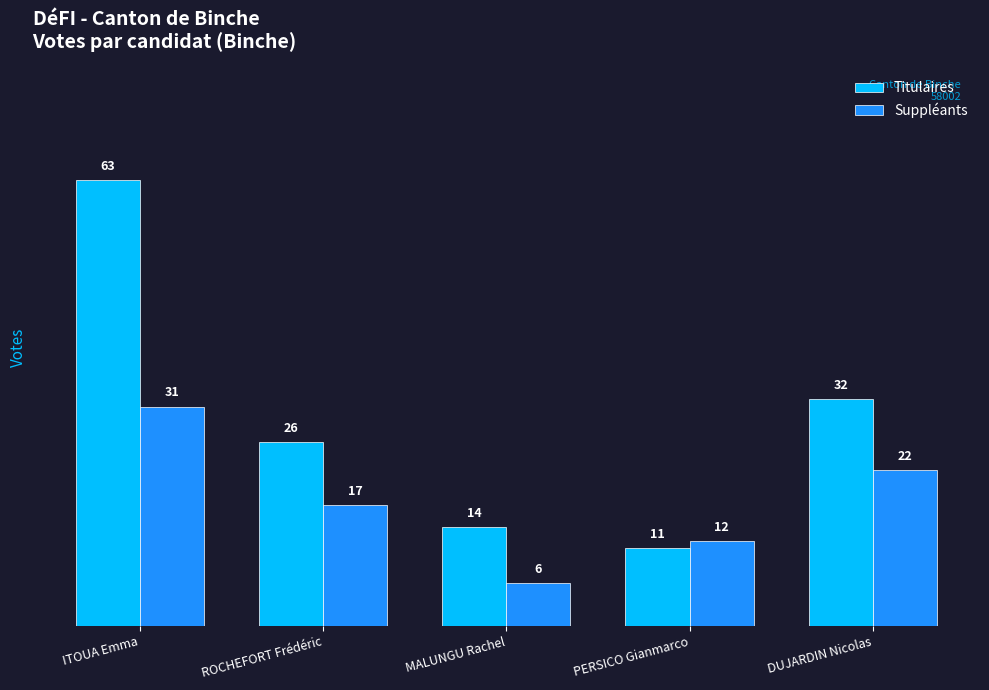

At how many categories does at least one series exceed 33?

1